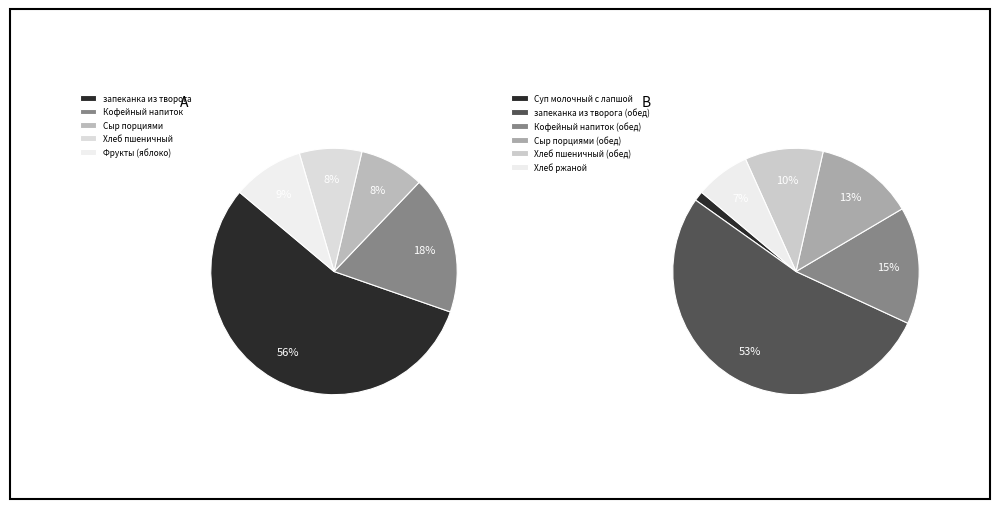

Combined, do Хлеб пшеничный and Сыр порциями account for over 50%?

No